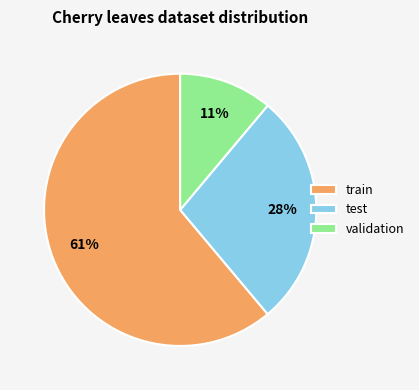

The validation slice represents 11% of the pie. True or false?

True